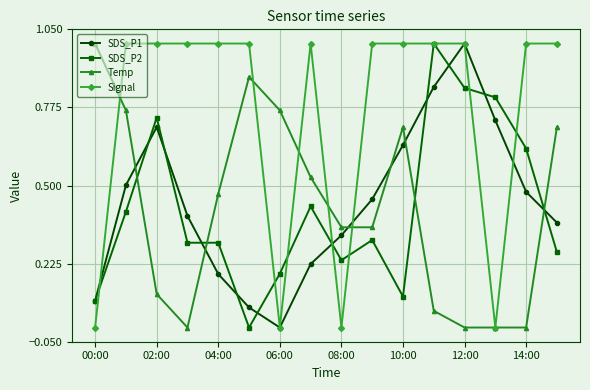

What are all the series names shown in the legend?

SDS_P1, SDS_P2, Temp, Signal